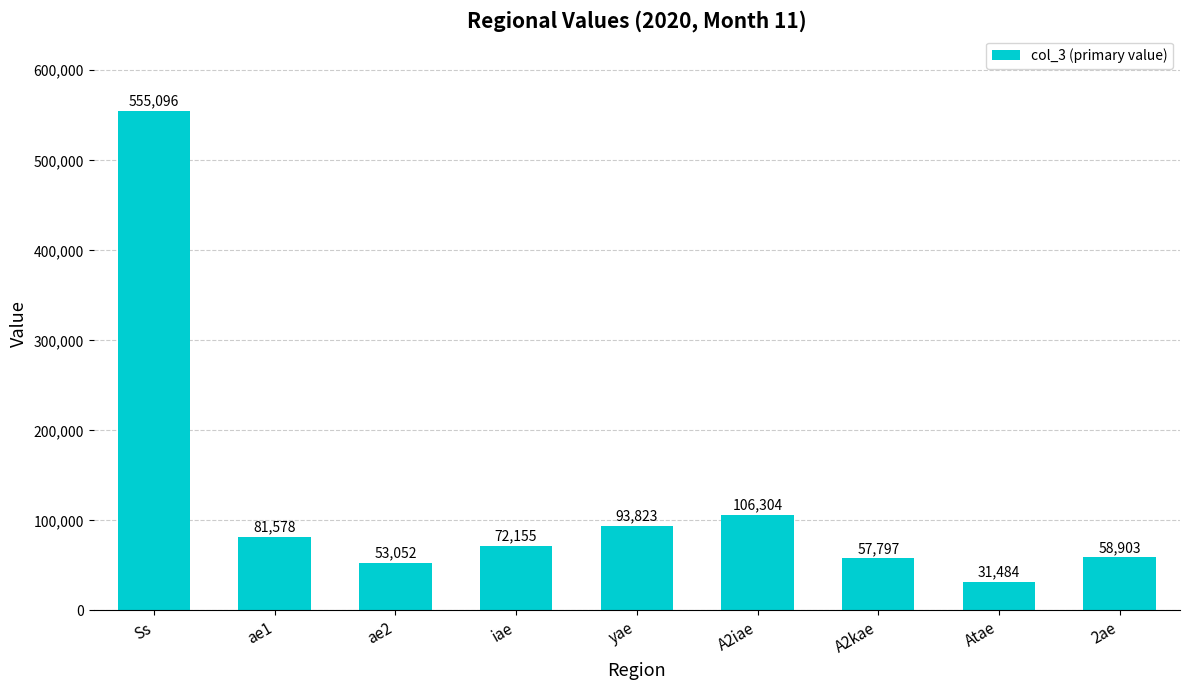

What is the difference between the maximum and minimum values?

523612